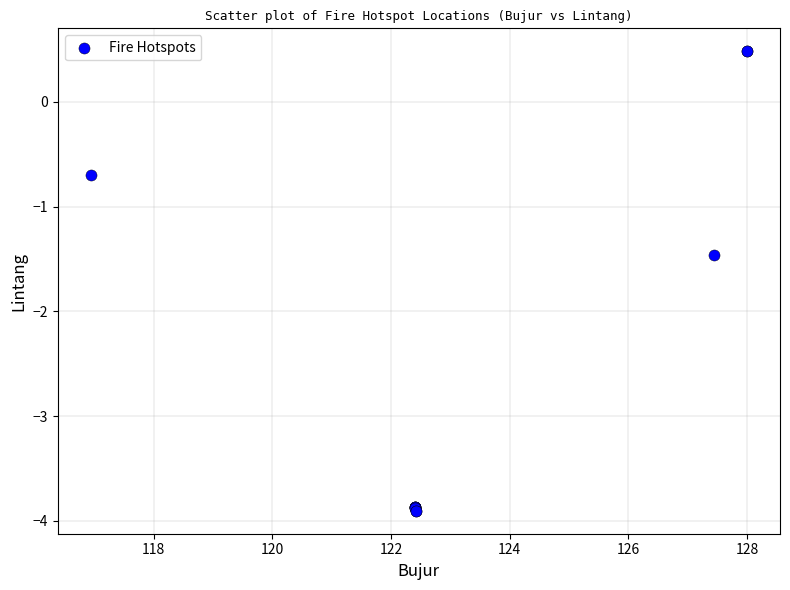

What Y value in the scatter plot is closest to -1?

-0.7